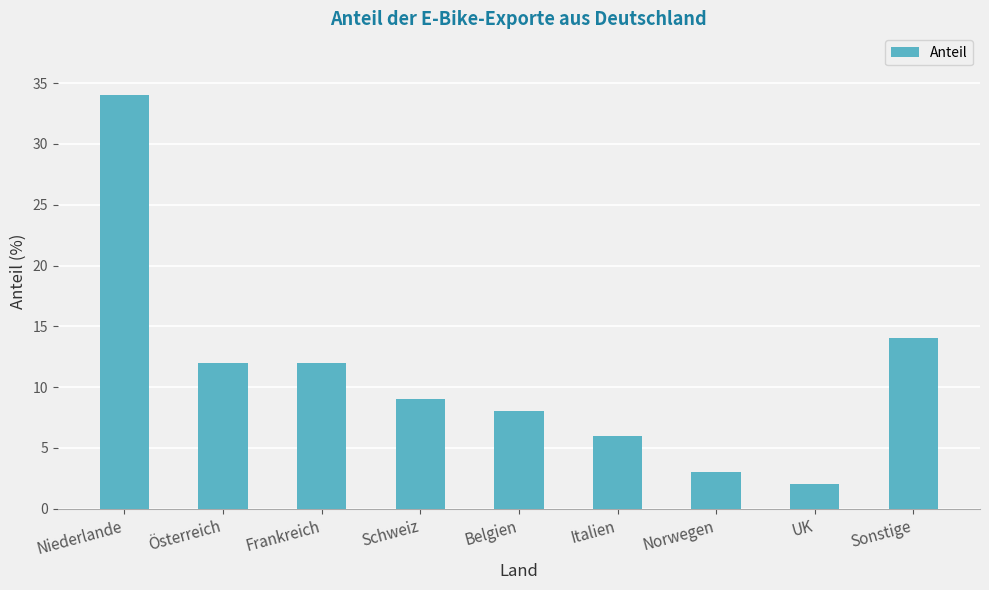

What is the change in value from Belgien to Norwegen?

-5